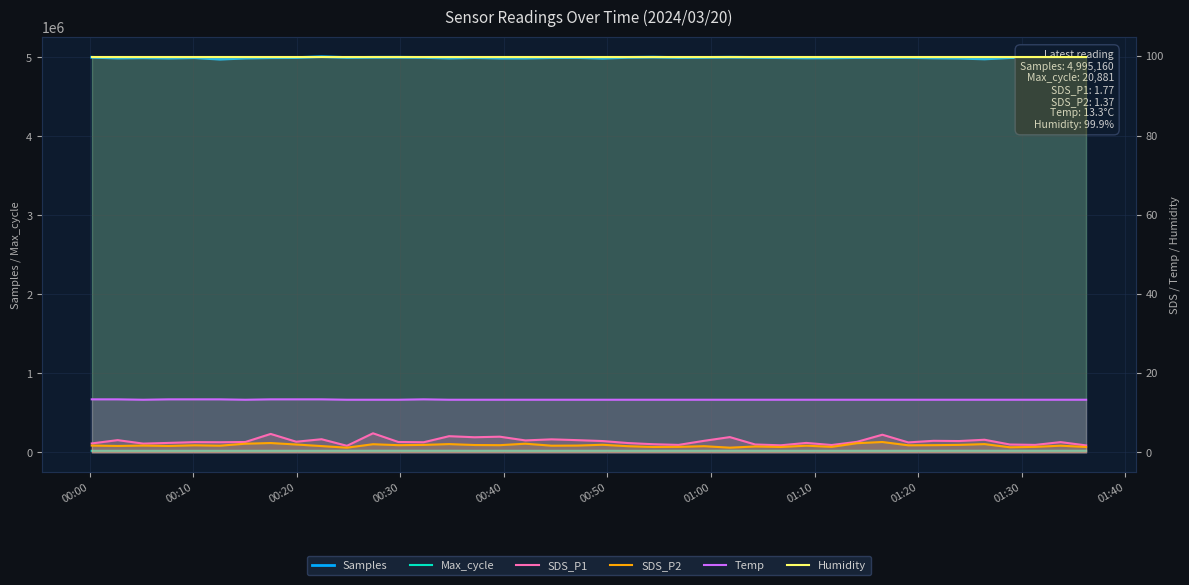

True or false: Max_cycle and Samples intersect in this chart.

False